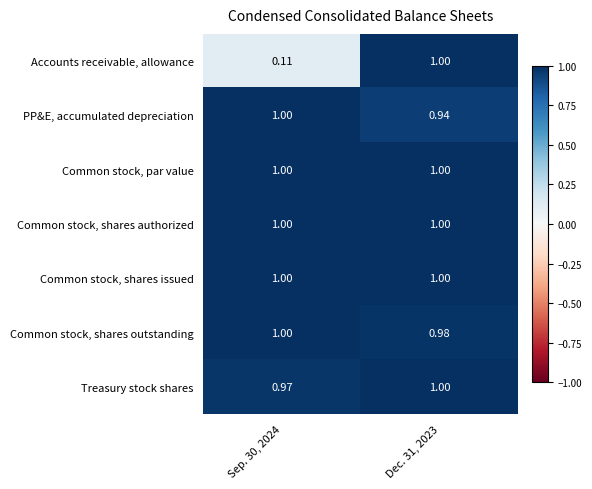

How many data points does each series have?

2